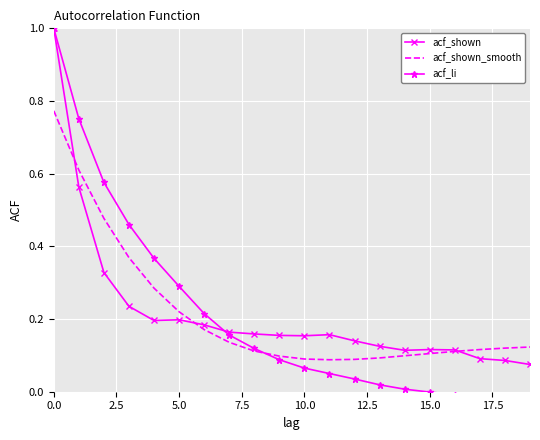

The acf_li series shows 0.3 at 17.5. True or false?

False